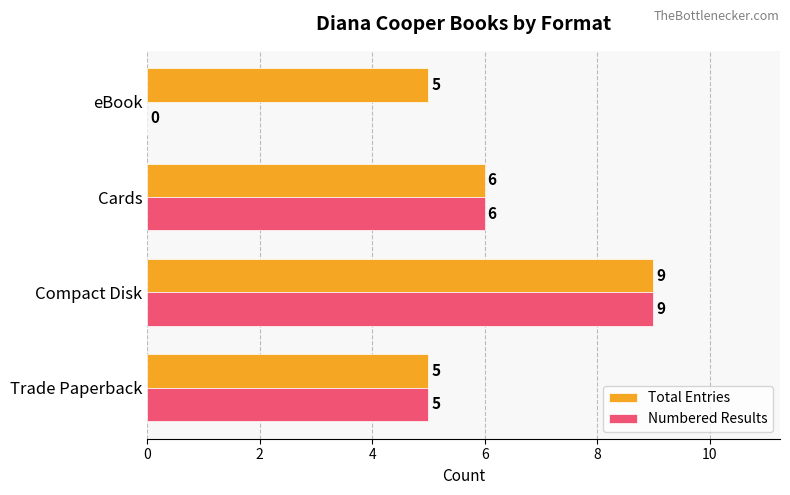

Count the Total Entries values in the range 5 to 9.

4